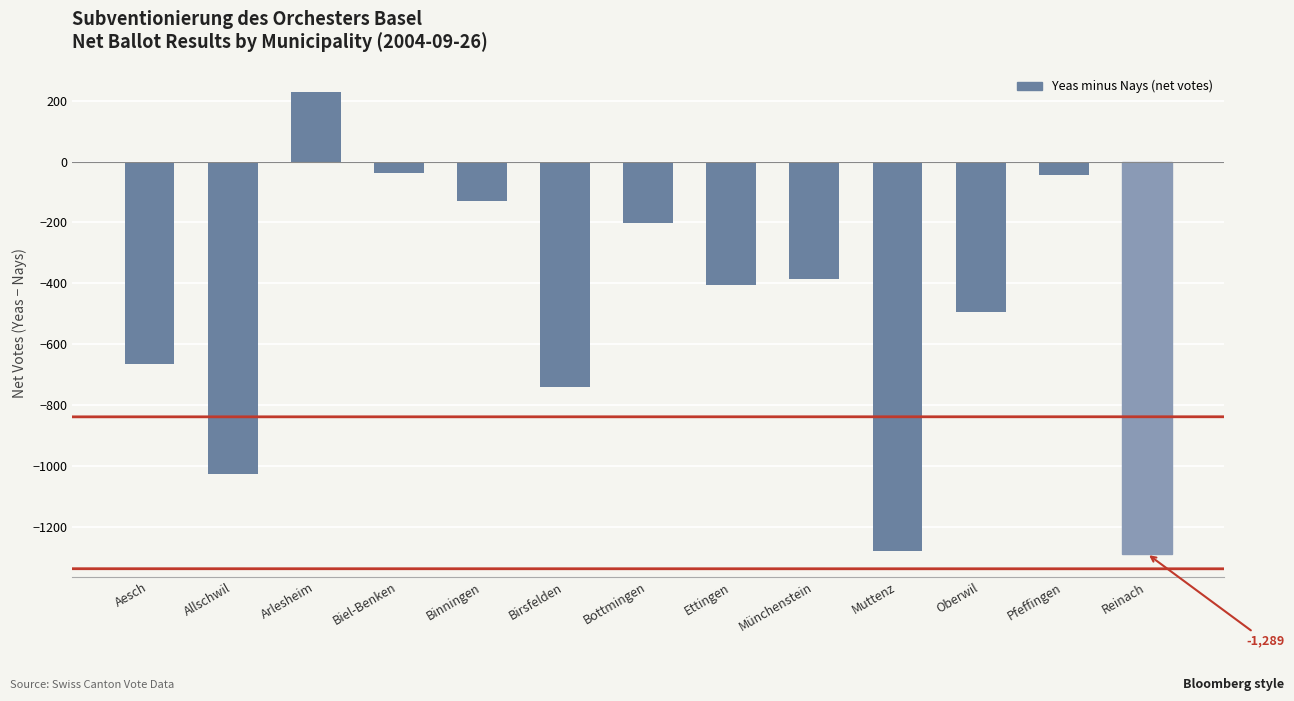

What is the label of the 9th bar from the right?

Binningen